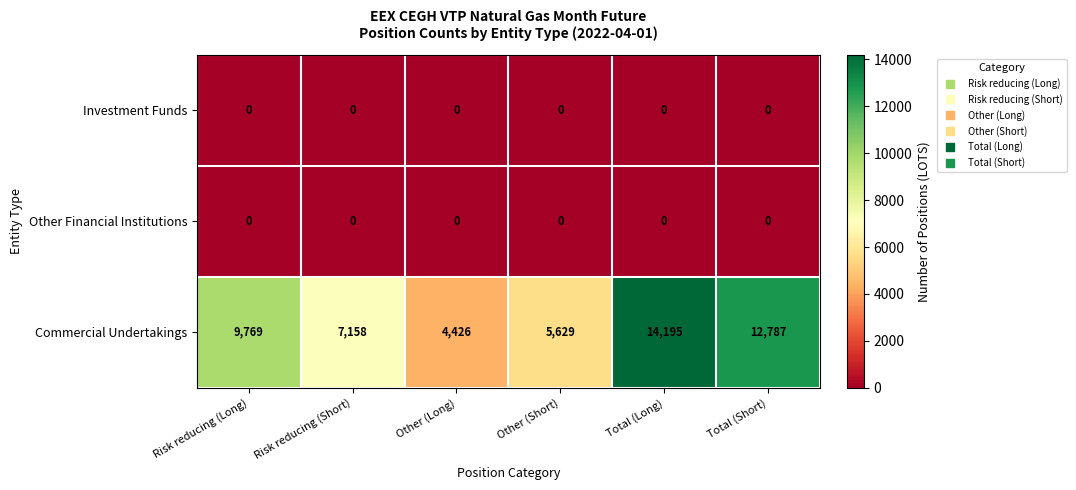

The value of Other Financial Institutions at Risk reducing (Short) is 0. True or false?

True